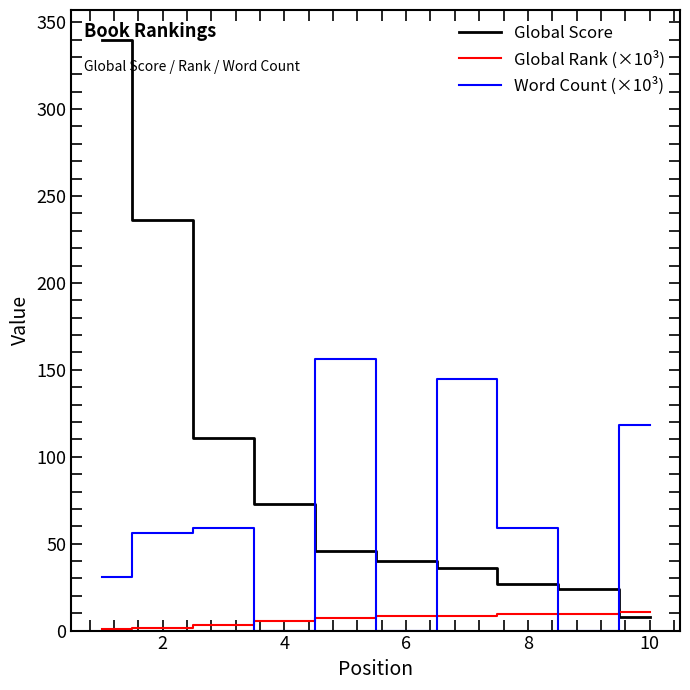

Which series has the widest spread of values?

Global Score